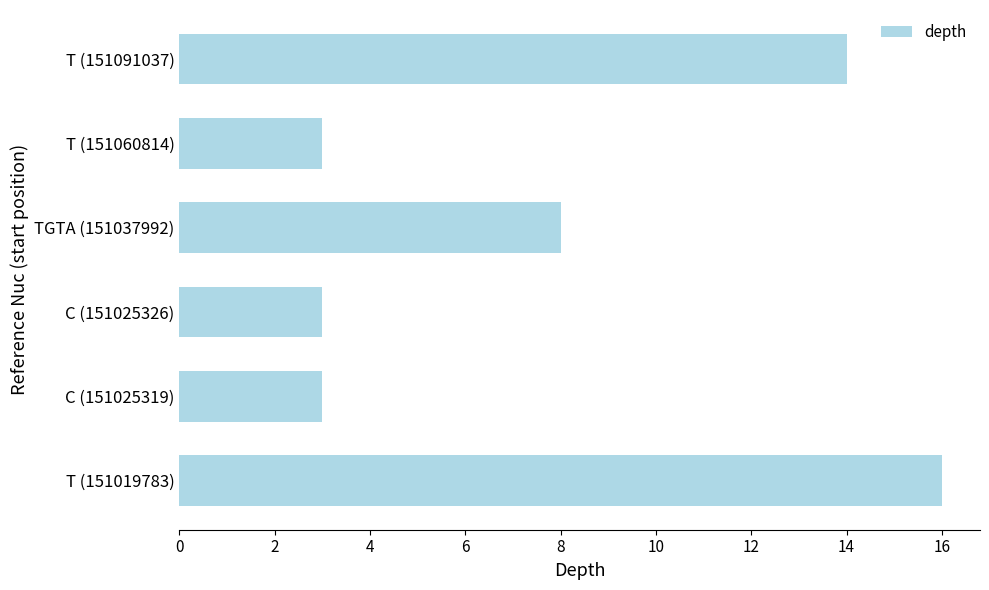

What is the average value?

8